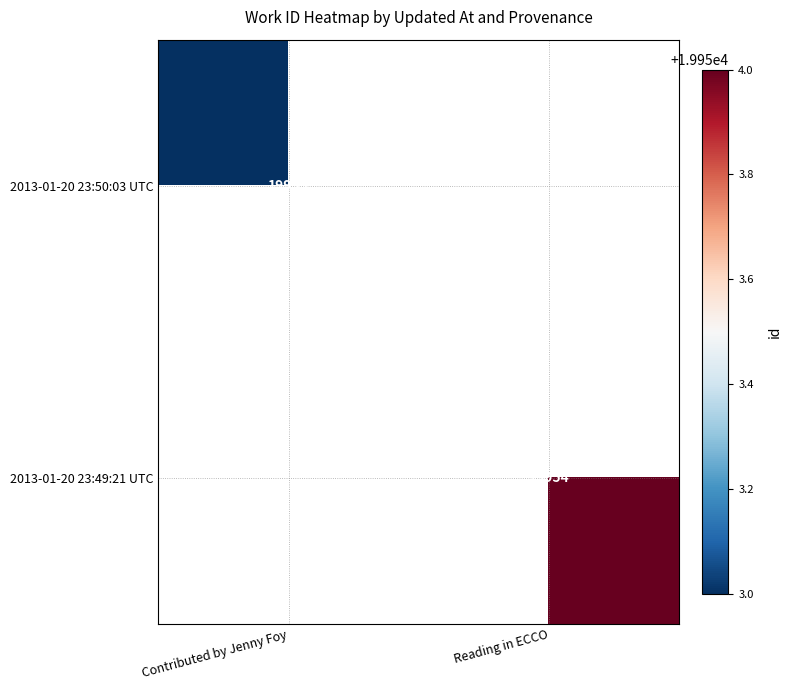

The value of 2013-01-20 23:50:03 UTC at Contributed by Jenny Foy is 10881. True or false?

False